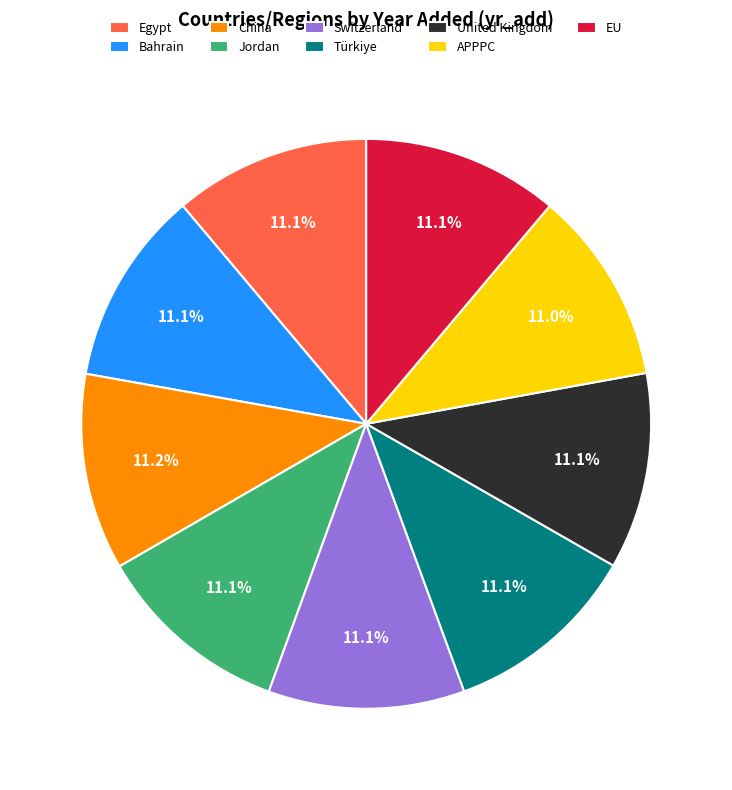

What is the ratio of the value at Türkiye to the value at Switzerland?

1.0